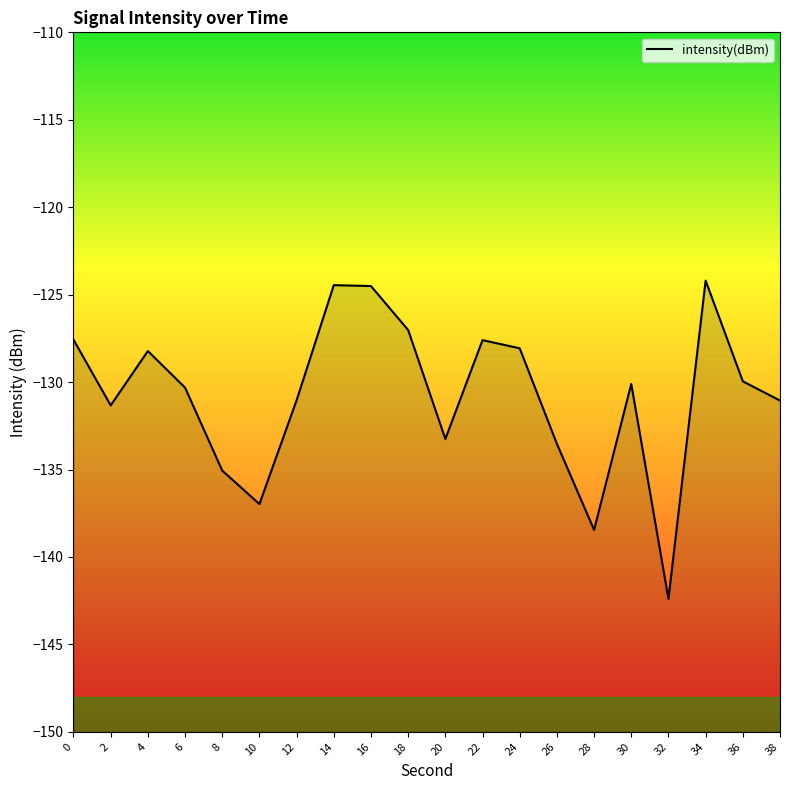

At which category does the data reach its first local peak?

4